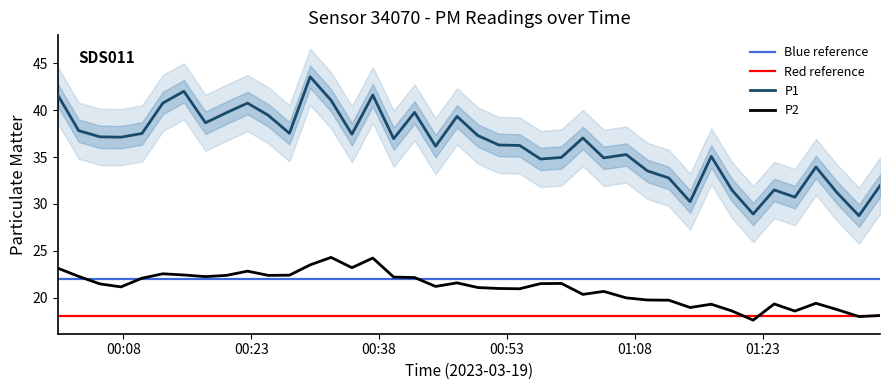

What is the value of the P2 point at the 40th from the left?

18.1